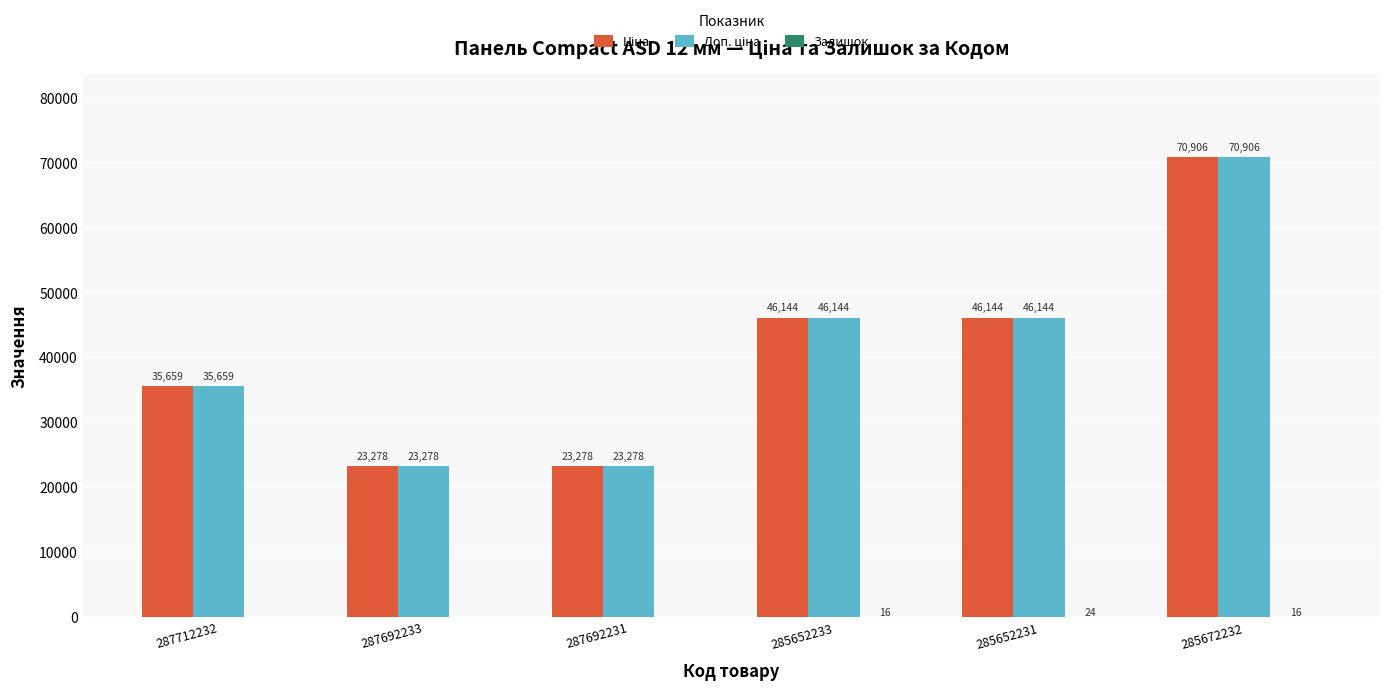

At which category is the sum across all series the highest?

285672232